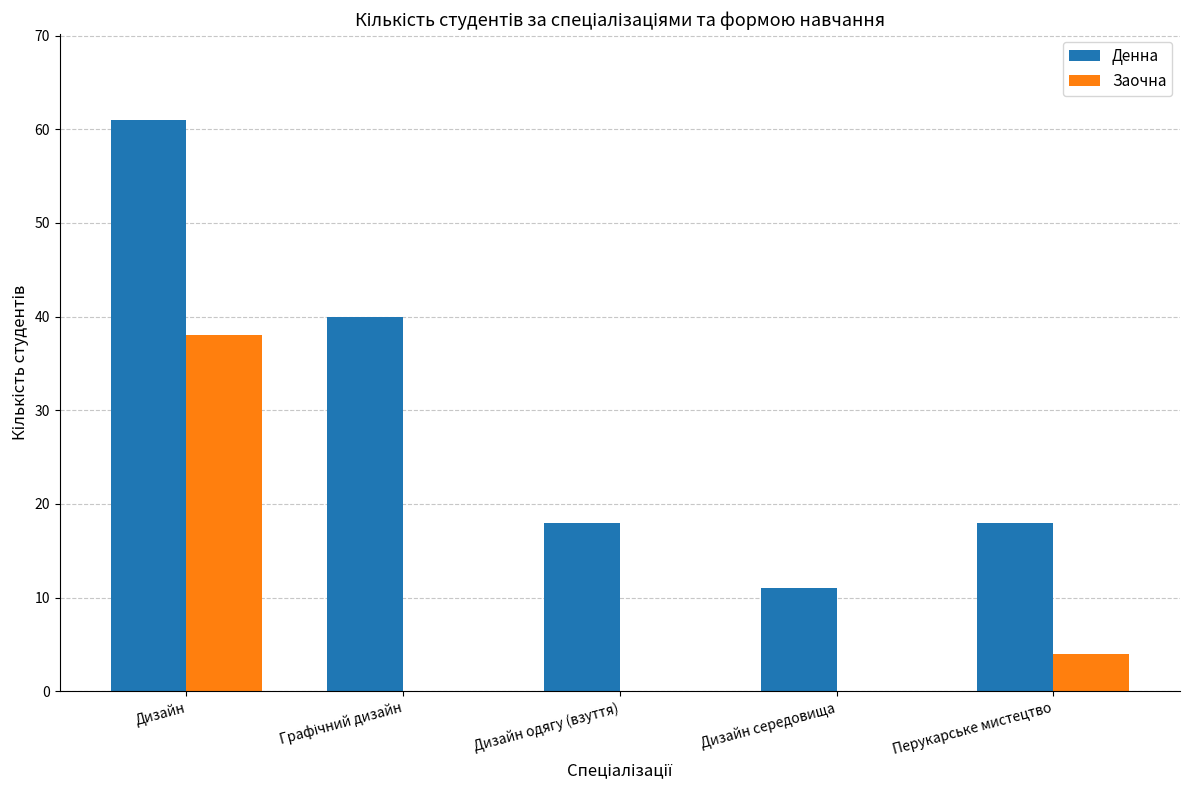

What are all the series names shown in the legend?

Денна, Заочна